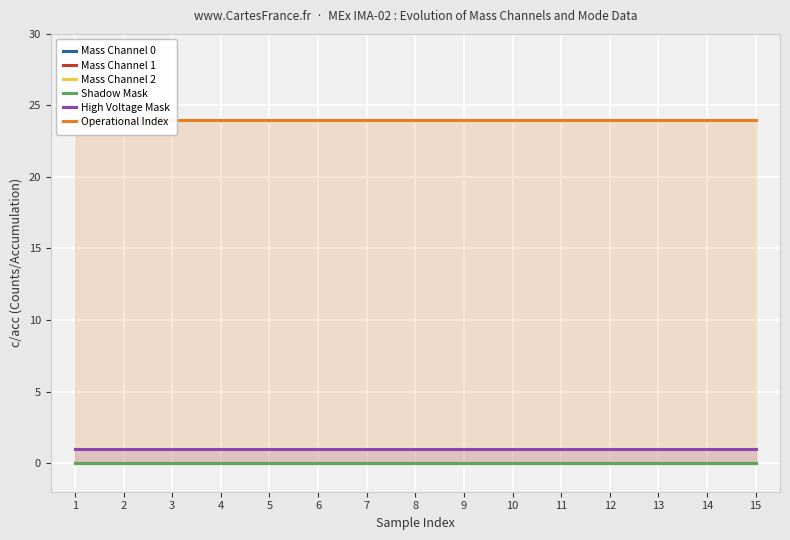

True or false: Shadow Mask and Mass Channel 0 cross at least once.

False